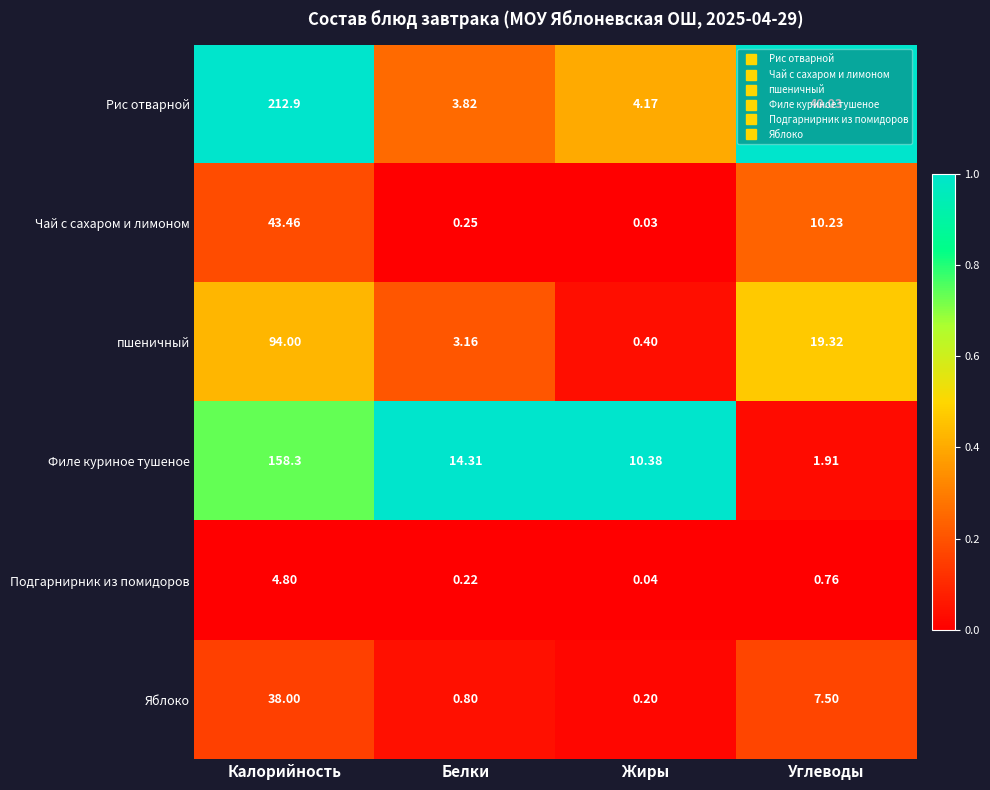

What is the difference between the highest and lowest values at Белки?

14.1